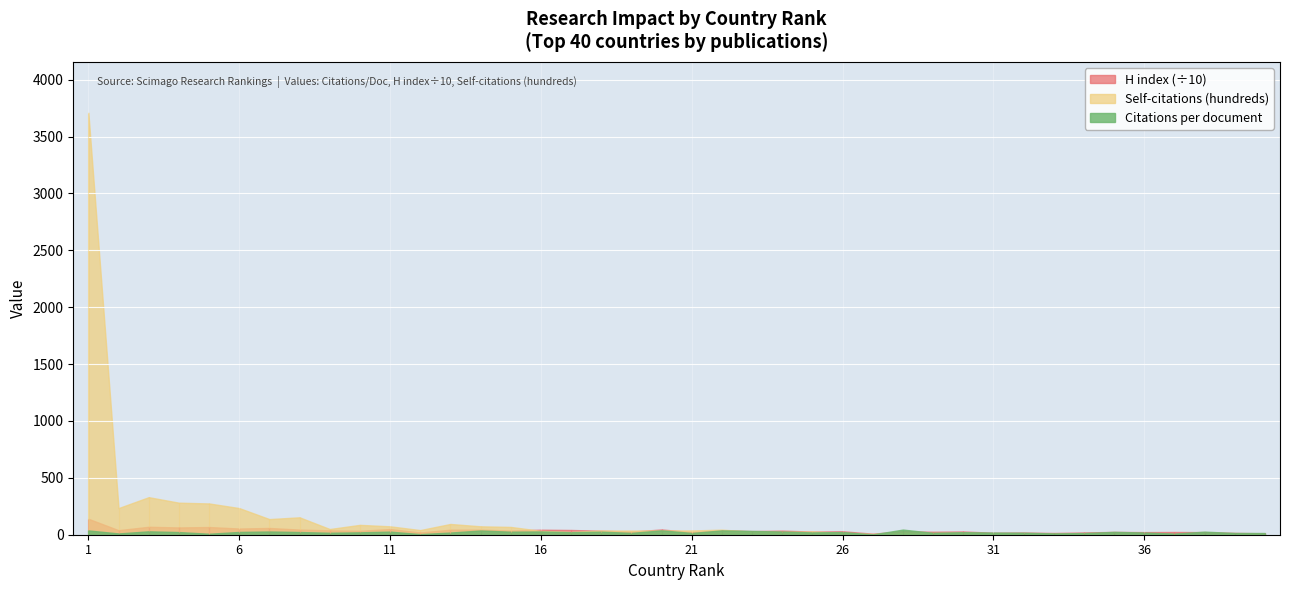

How many distinct data groups are displayed?

3